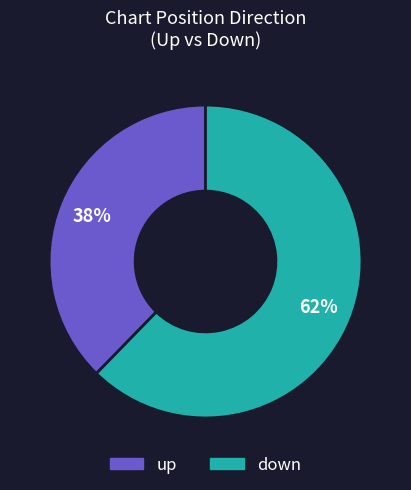

Rank the categories by value from highest to lowest.

down, up